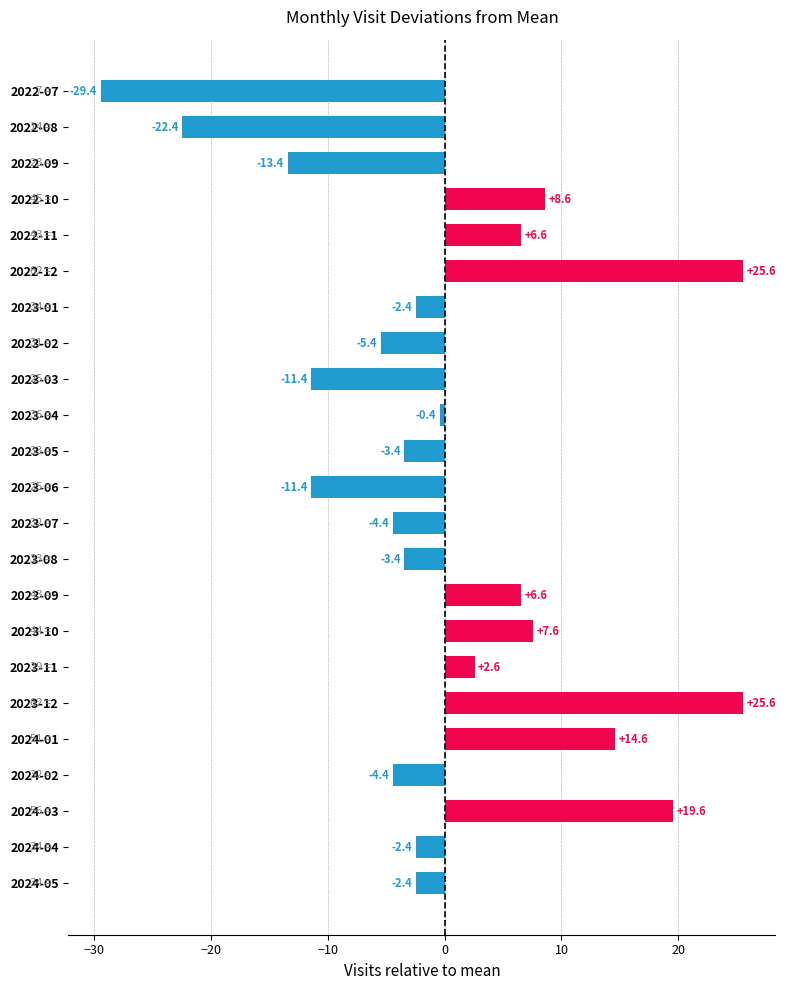

Does the chart contain any negative values?

Yes